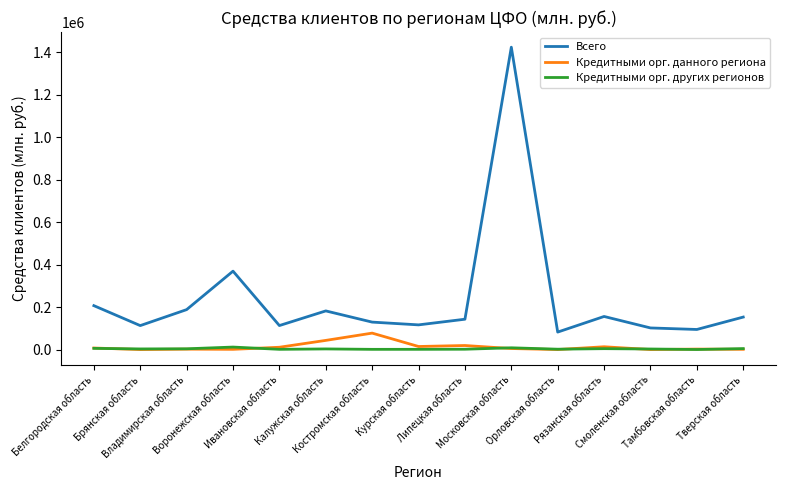

Where does the Всего series first go above 142769?

Белгородская область